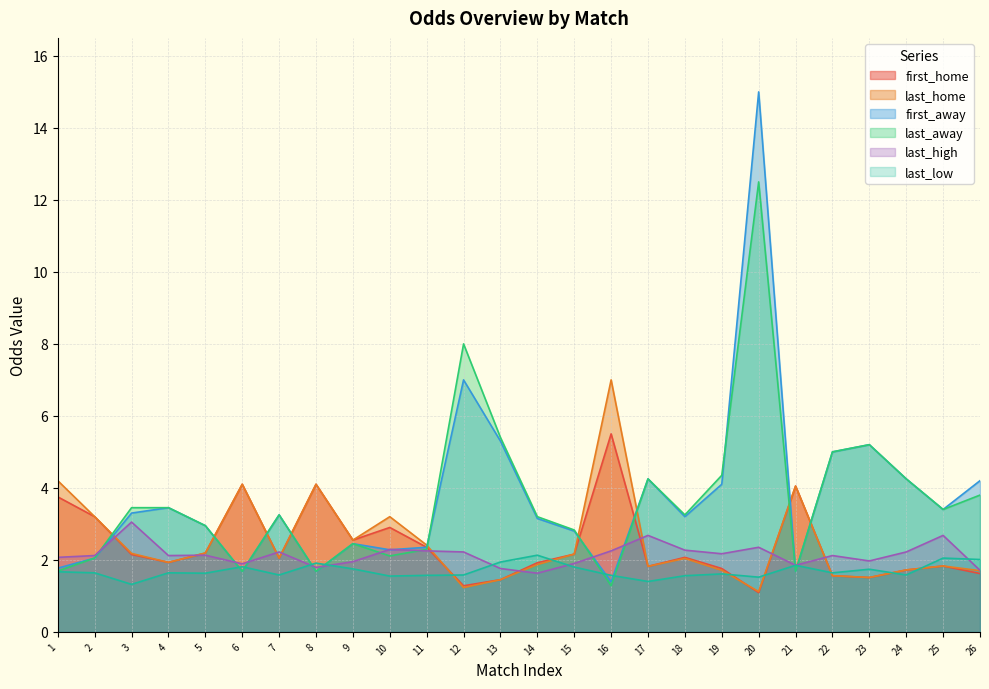

How many lines are shown in the chart?

6